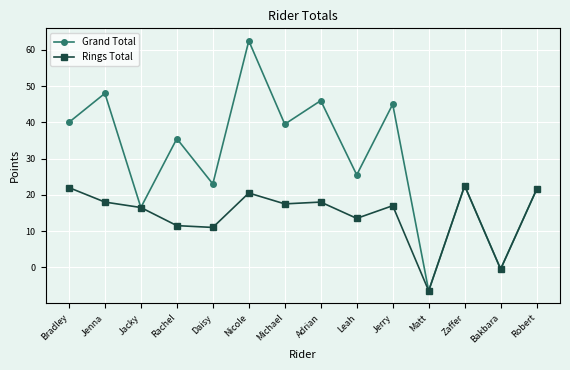

Does the chart display data point markers on the line(s)?

Yes